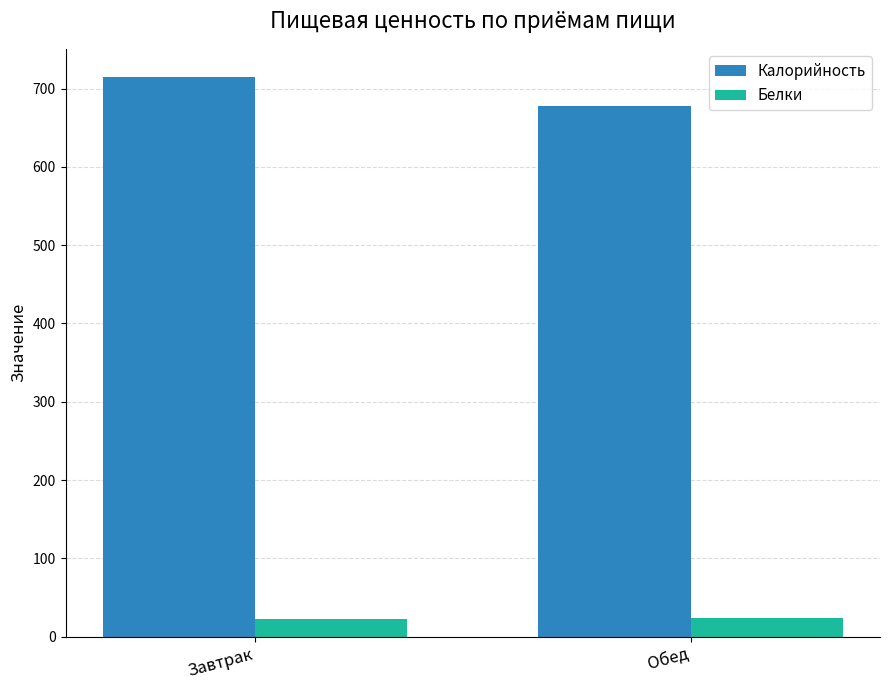

What is the sum of all Белки values?

46.7